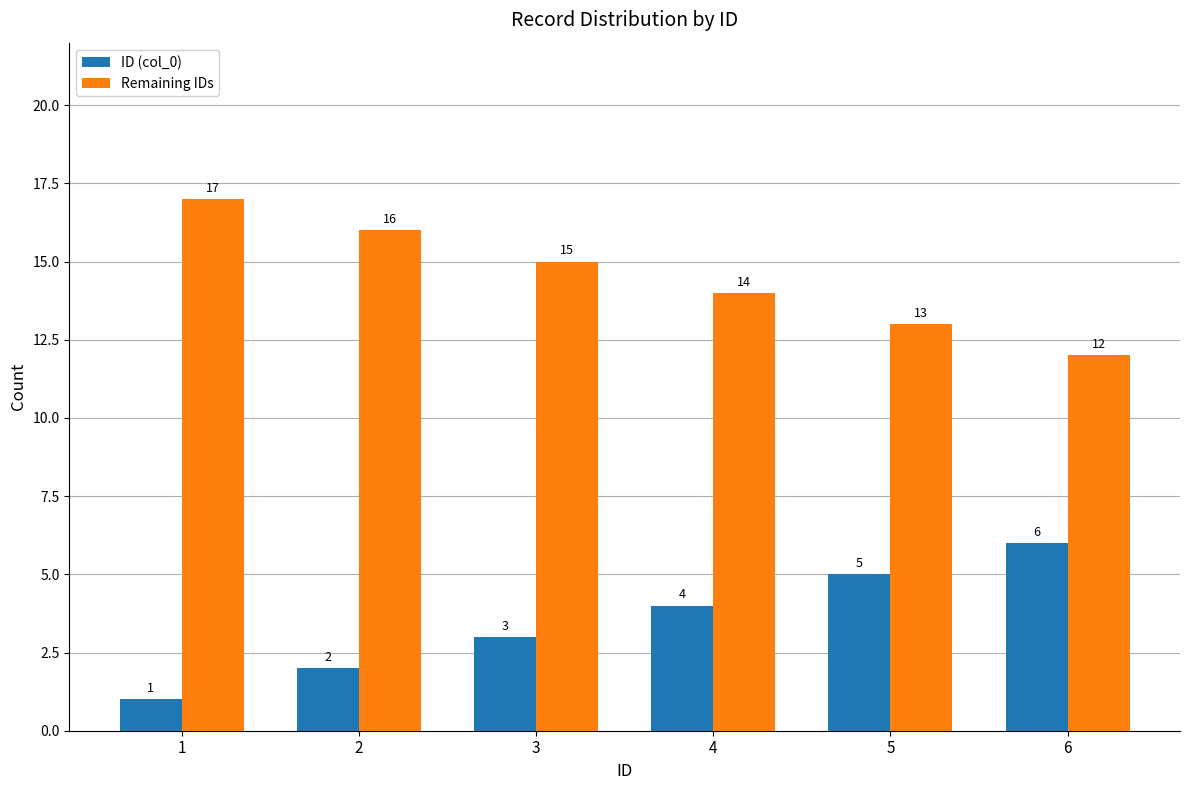

What is the spread (max minus min) of values at 1?

16